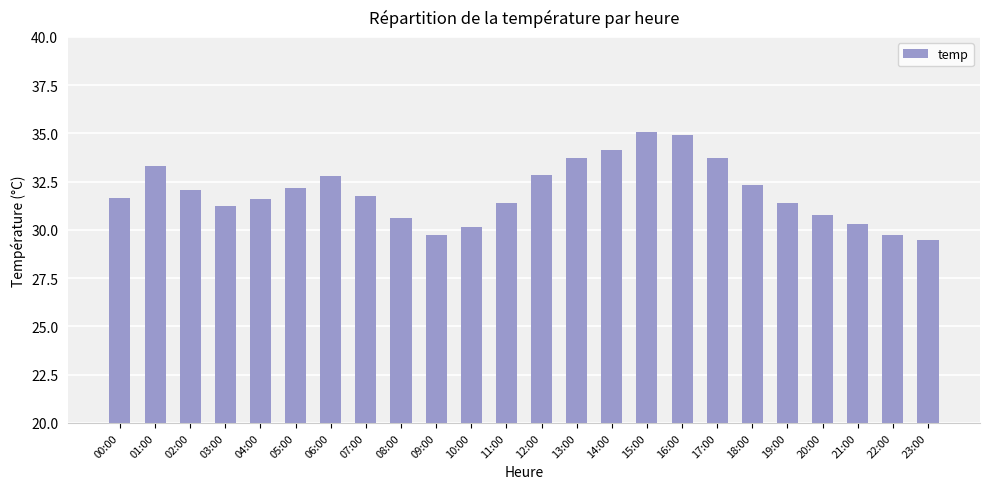

What is the label of the 19th bar from the left?

18:00